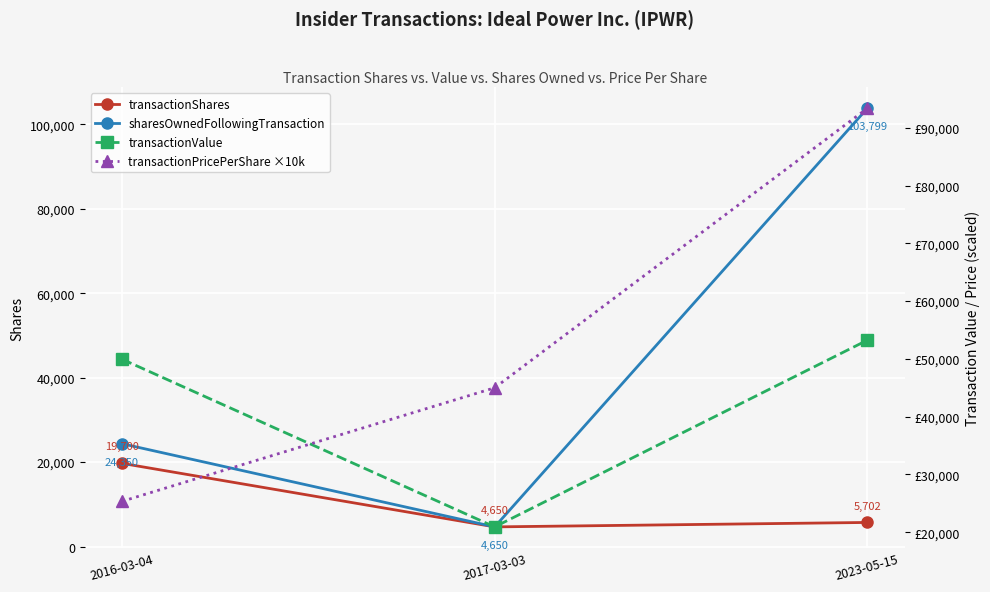

Rank the categories by transactionValue value from highest to lowest.

2023-05-15, 2016-03-04, 2017-03-03